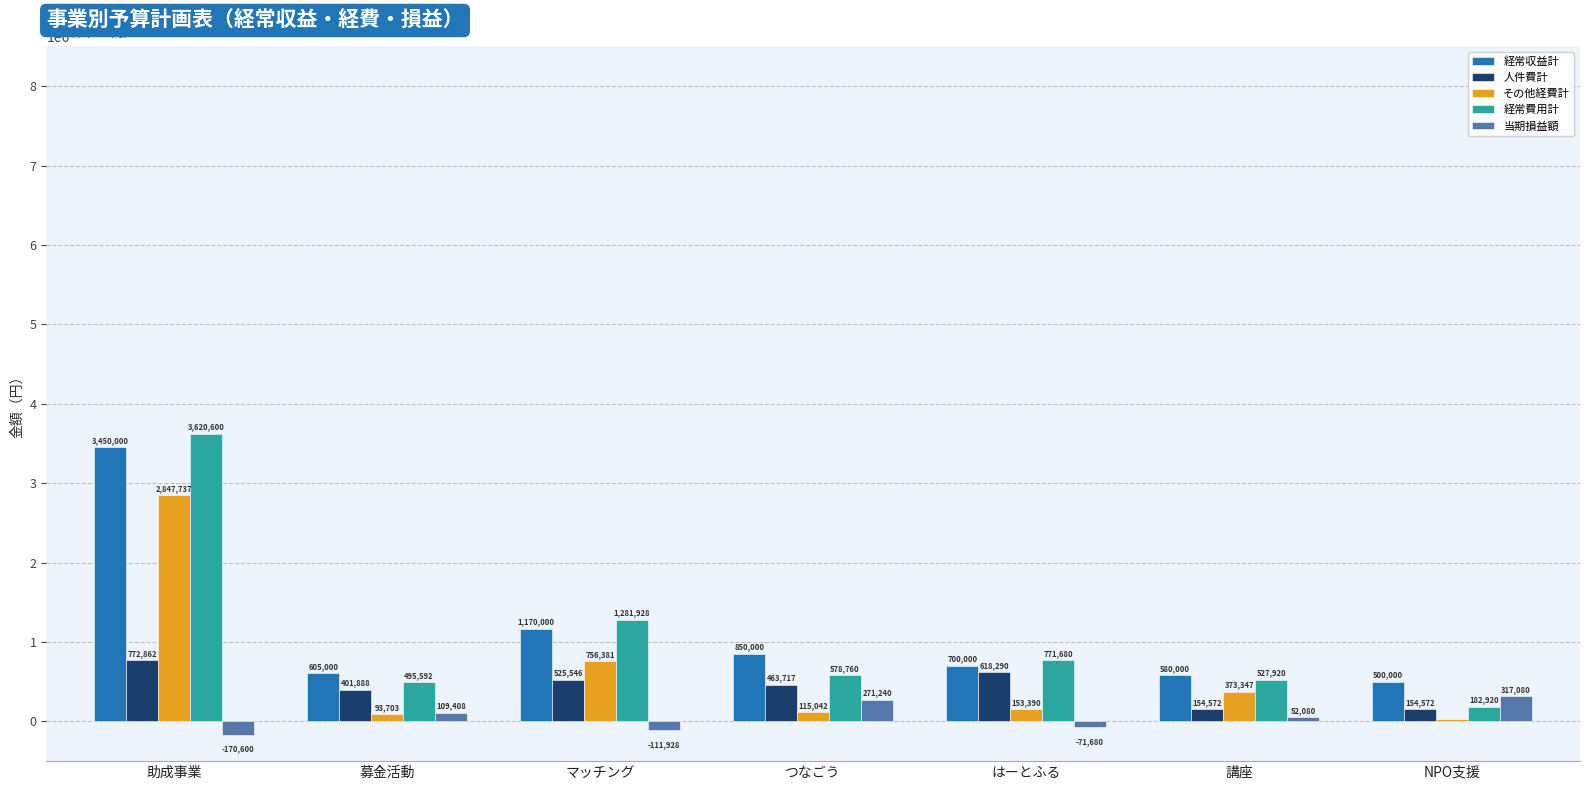

True or false: その他経費計 has a value of 359031.0 at マッチング.

False